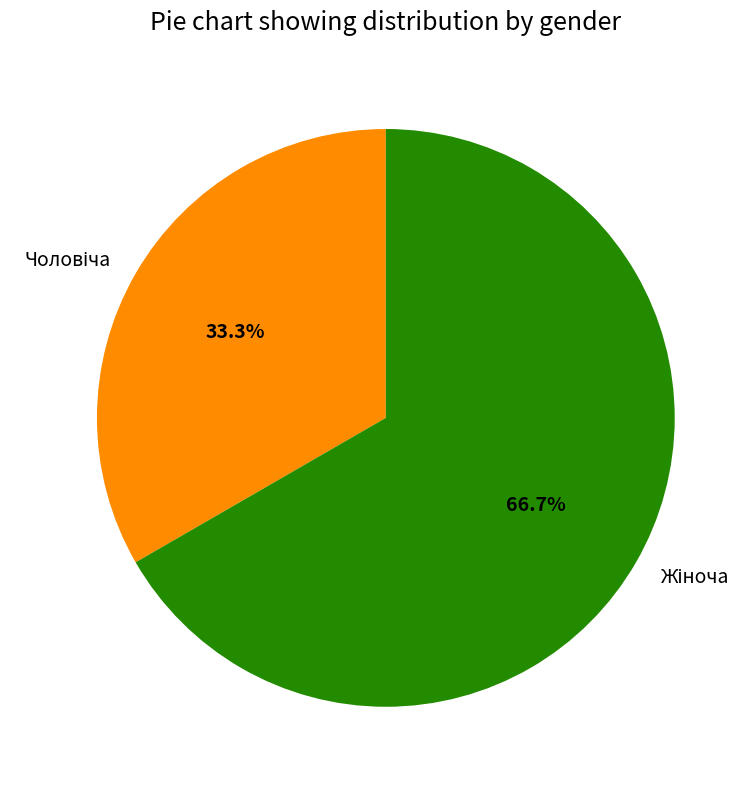

How many segments does this pie chart have?

2